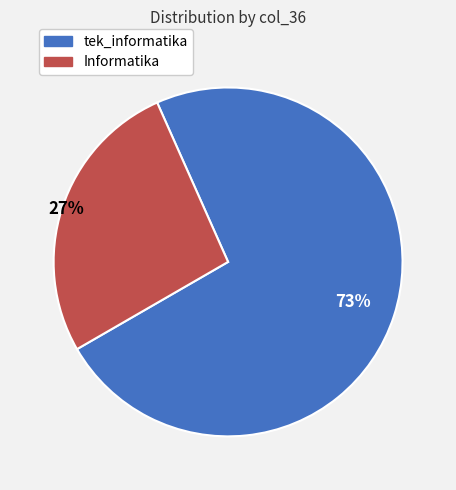

Is it true that tek_informatika is 83% of the pie?

False